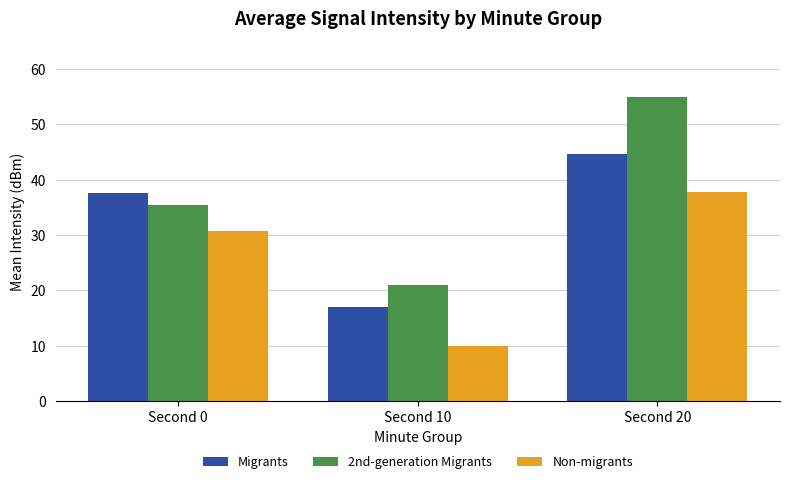

At how many categories does at least one series exceed 14?

3